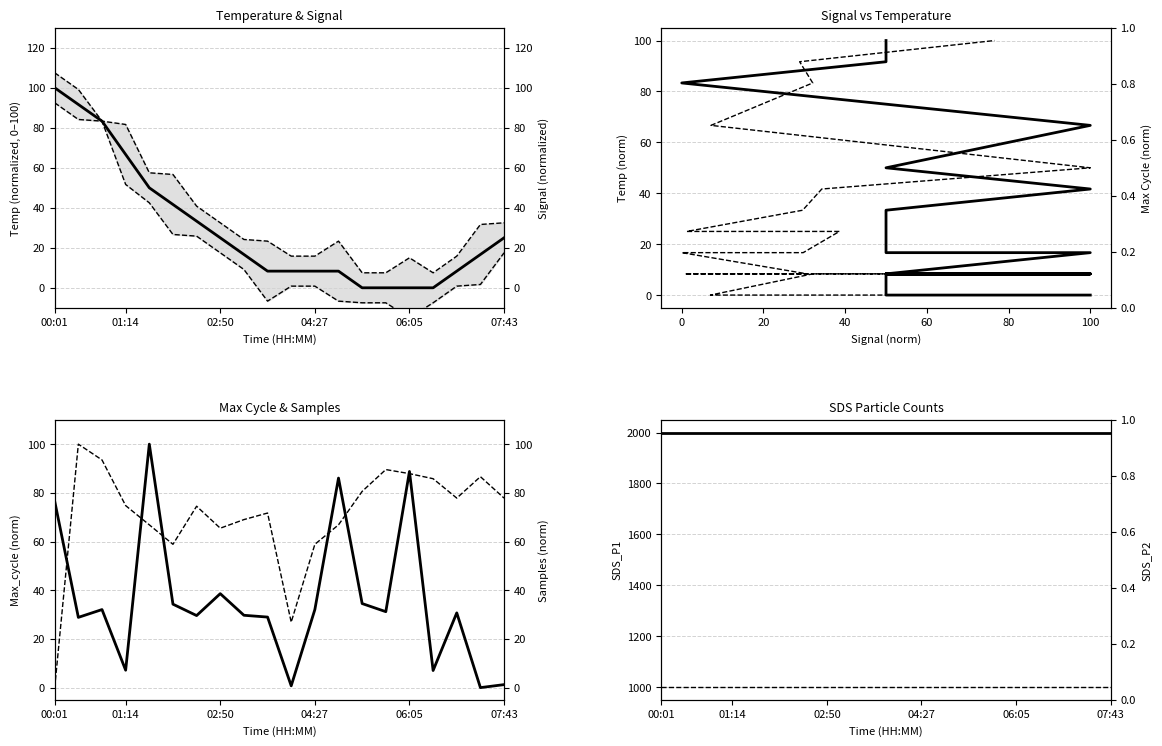

What is the difference between the second highest and second lowest values in the Temp series?

91.7